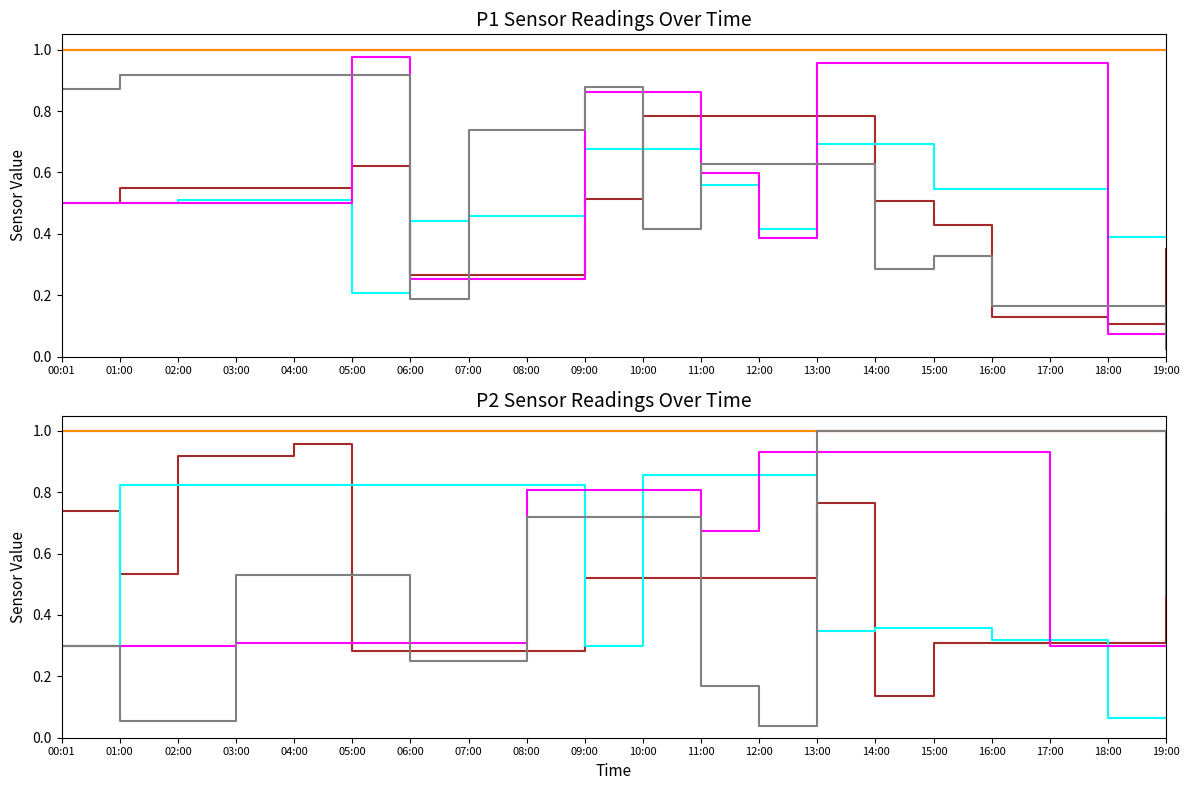

Between 10:00 and 09:00, which is larger?

10:00